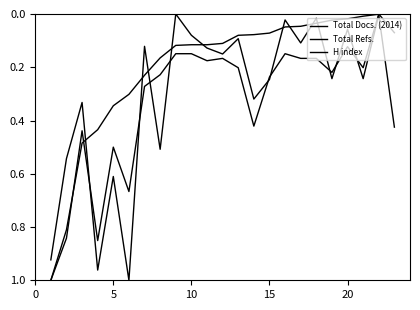

Which has a higher value, 20 or 10?

20